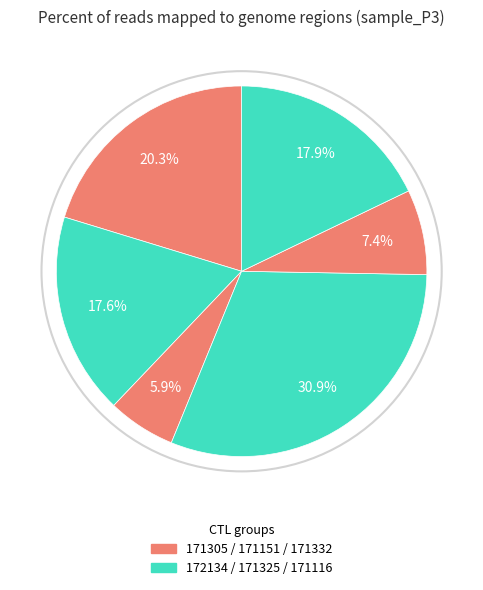

How many segments does this pie chart have?

6